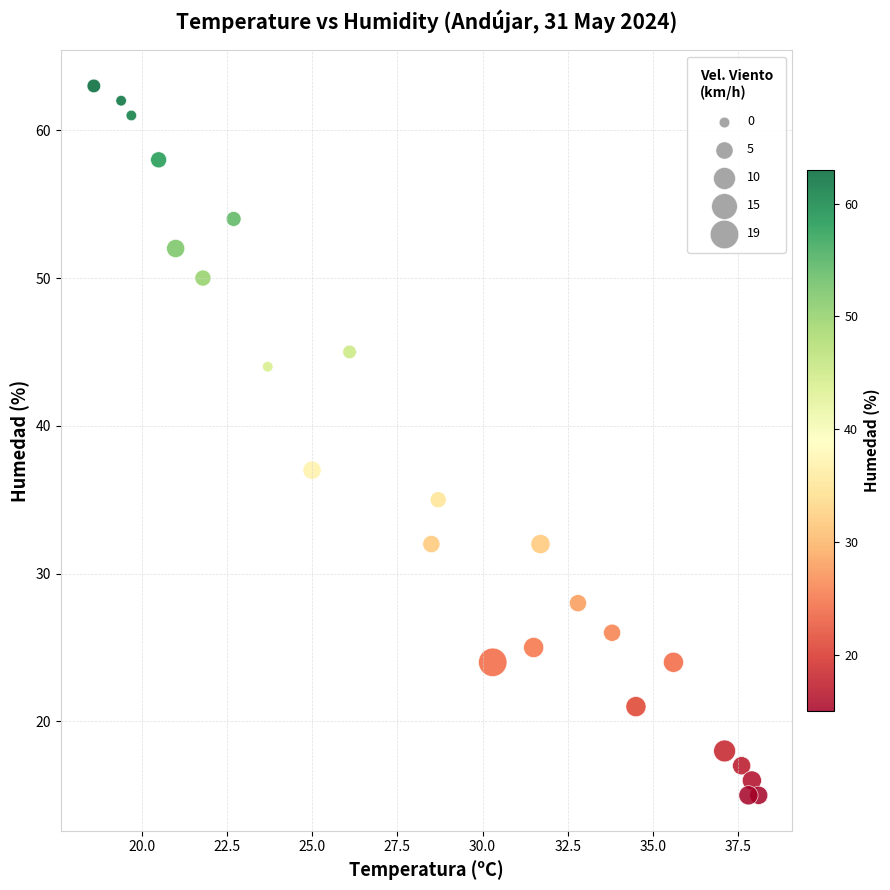

What Y value in the scatter plot is closest to 39?

37